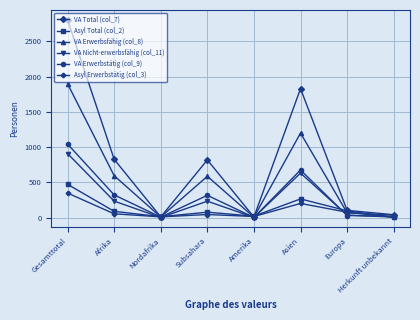

What is the average value of the VA Erwerbstätig (col_9) series?

301